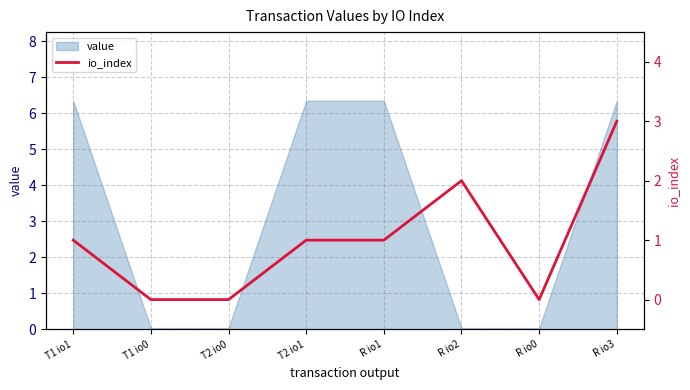

True or false: there are more than 2 points higher than both neighbors.

False